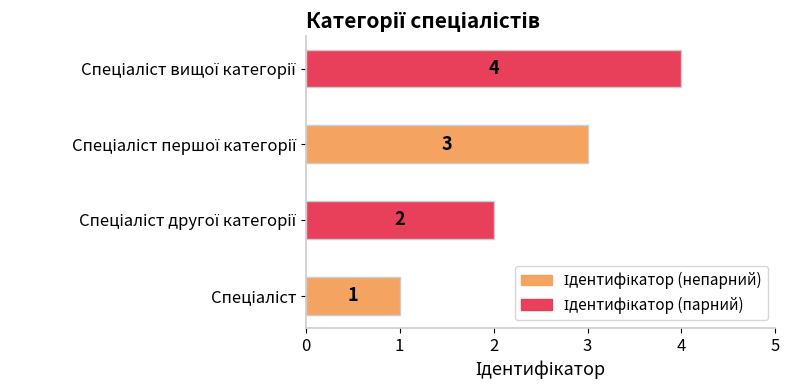

How many values are between 2 and 4?

3